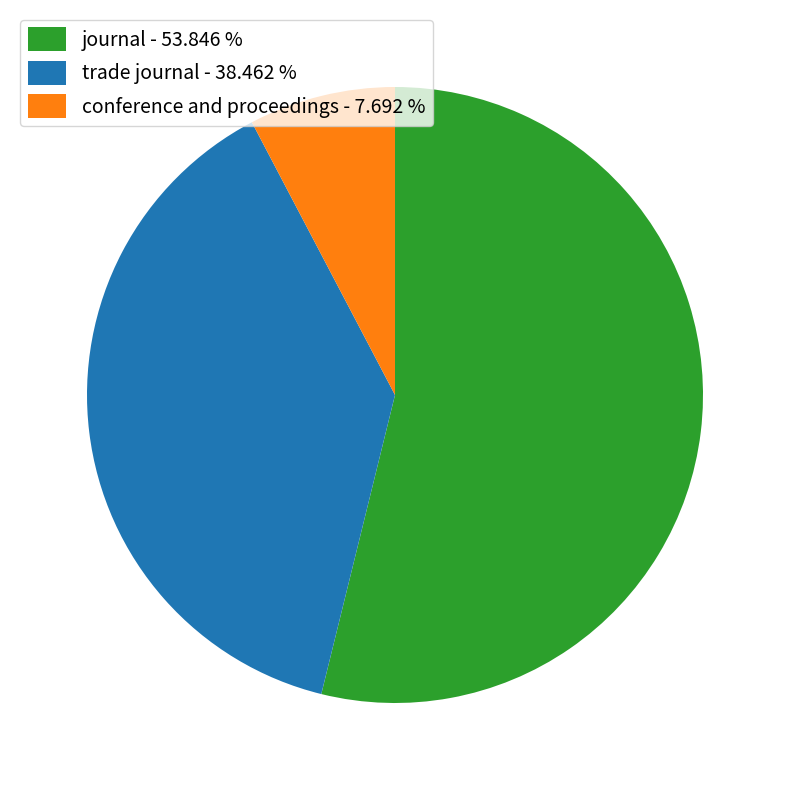

Is the sum of journal and conference and proceedings greater than half?

Yes